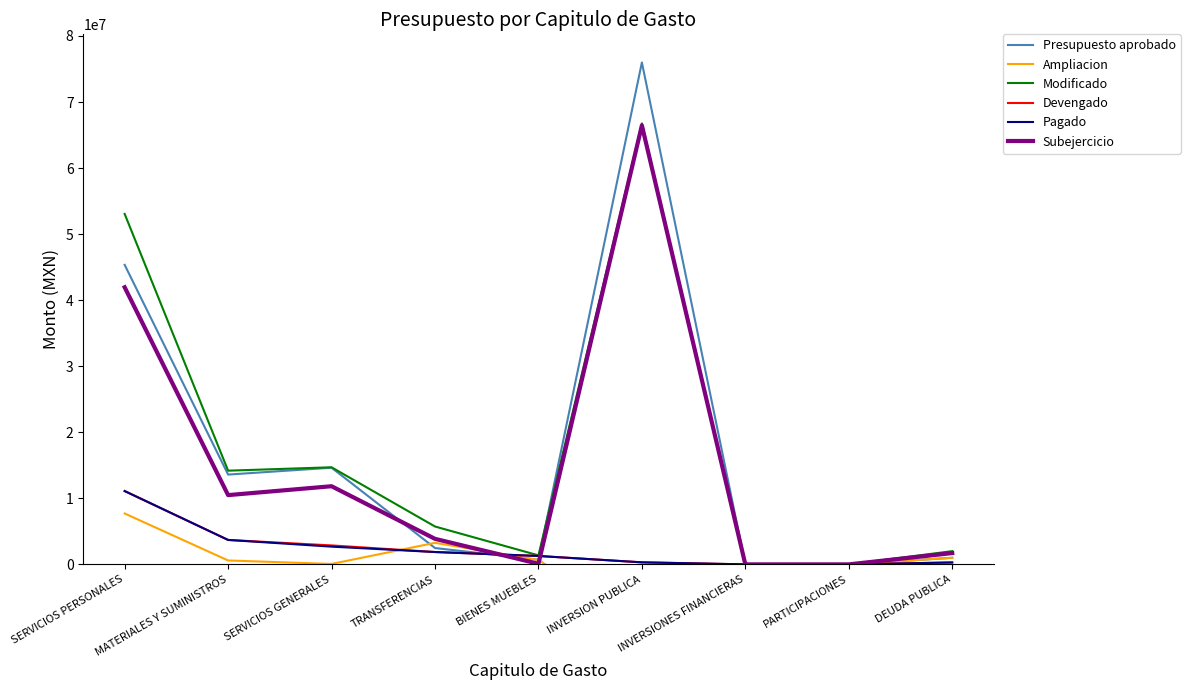

Between INVERSIONES FINANCIERAS and PARTICIPACIONES, which series saw the biggest shift?

Presupuesto aprobado